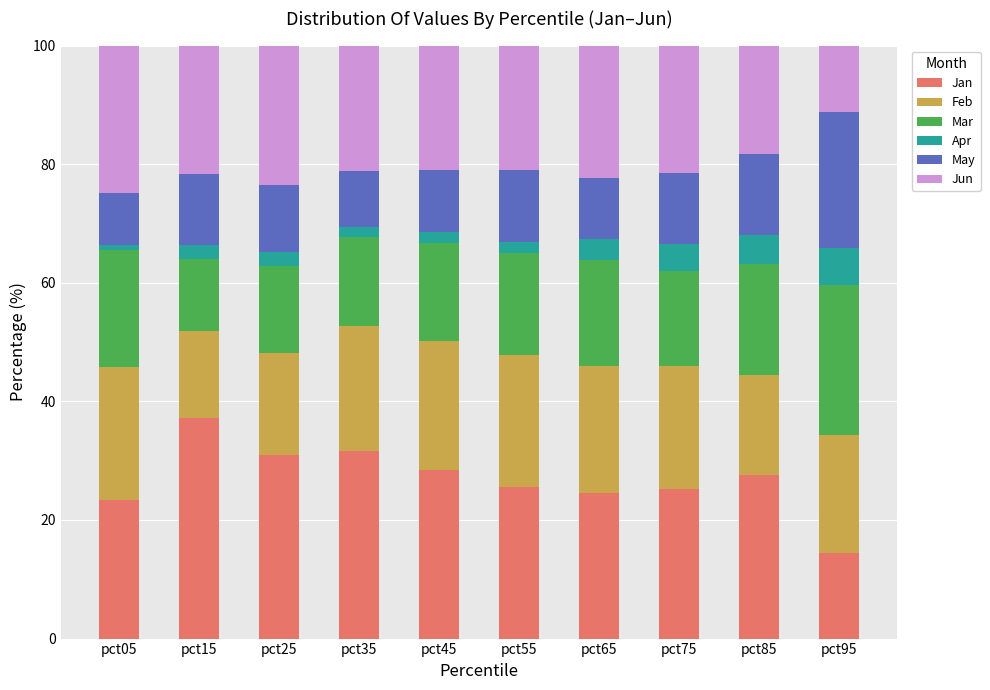

What is the lowest value of the Jan series?

14.4